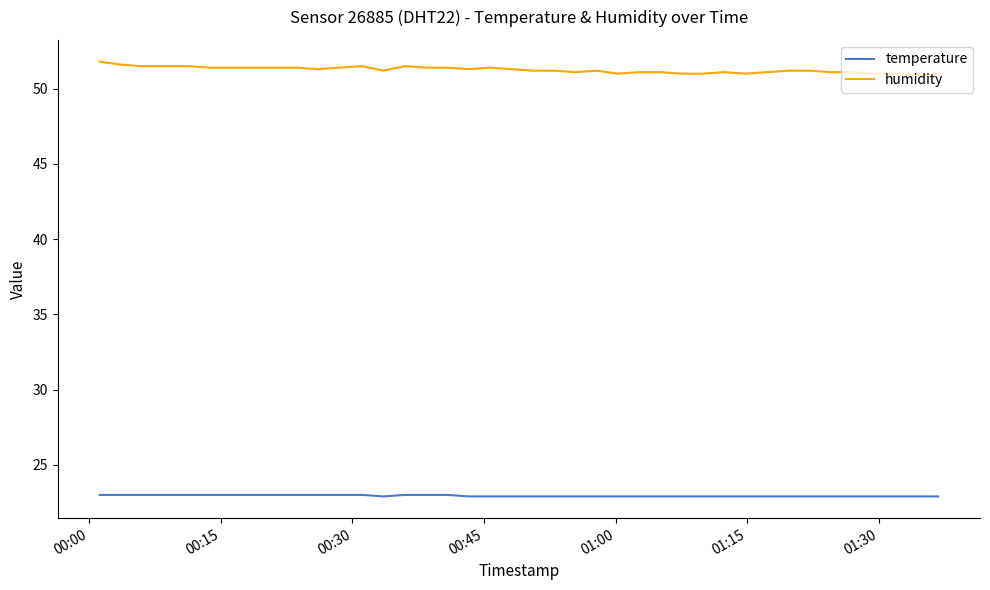

What is the maximum value for temperature?

23.0